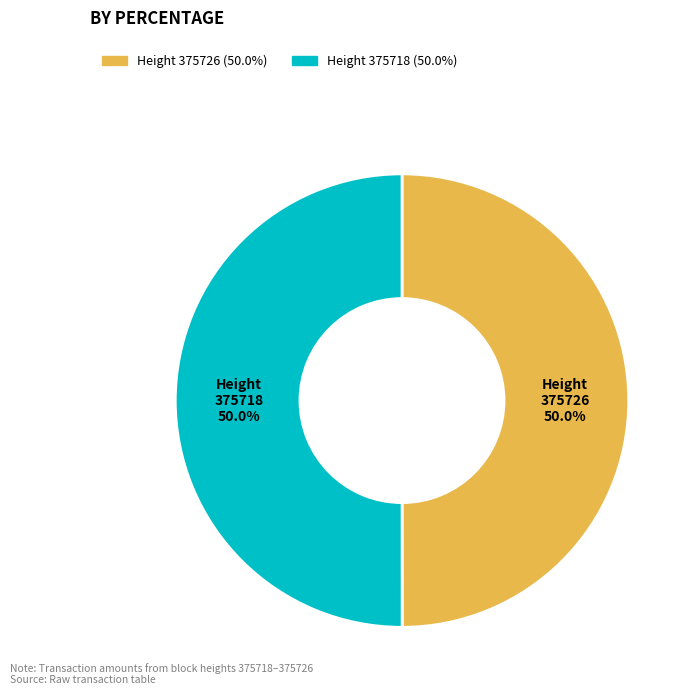

How many slices are in this pie chart?

2